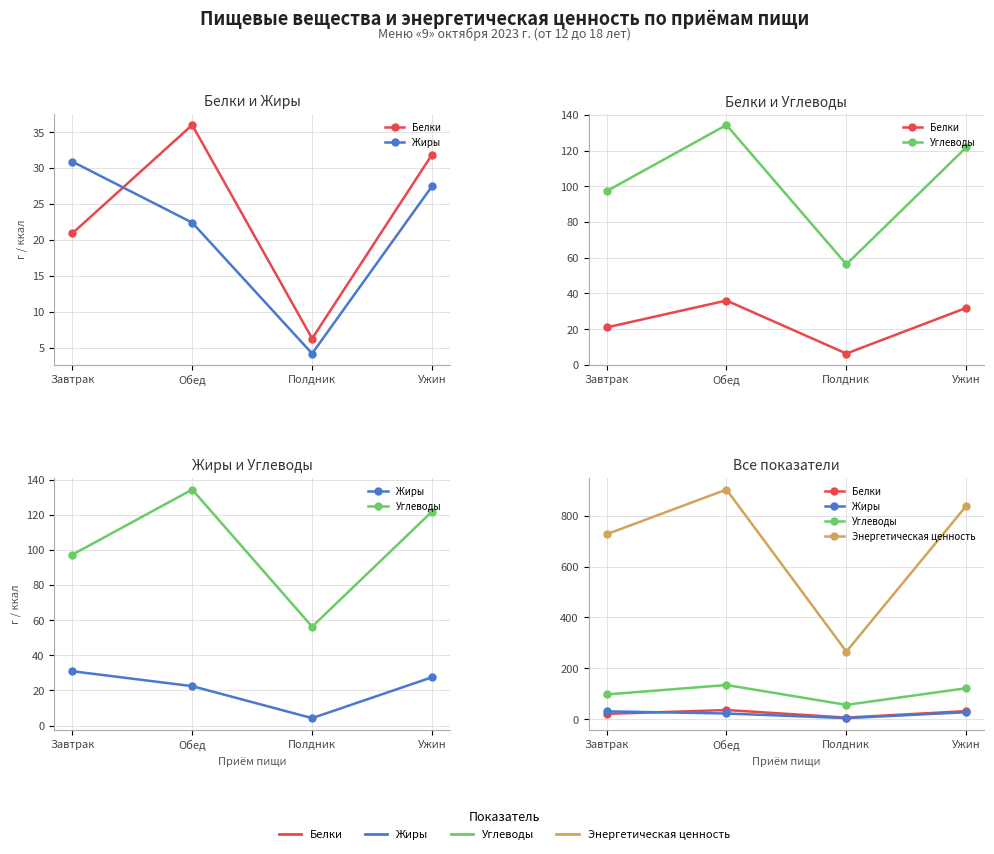

Where is the first local maximum for Углеводы?

Обед